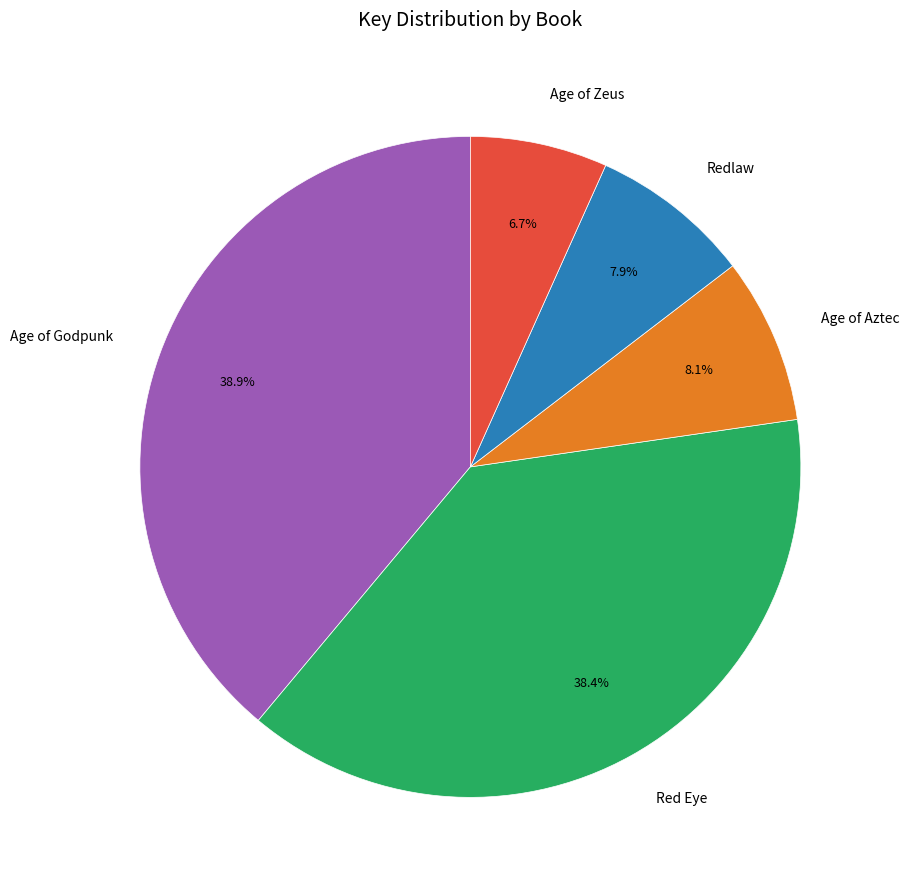

What percentage is the Age of Godpunk slice, to the nearest percent?

39%